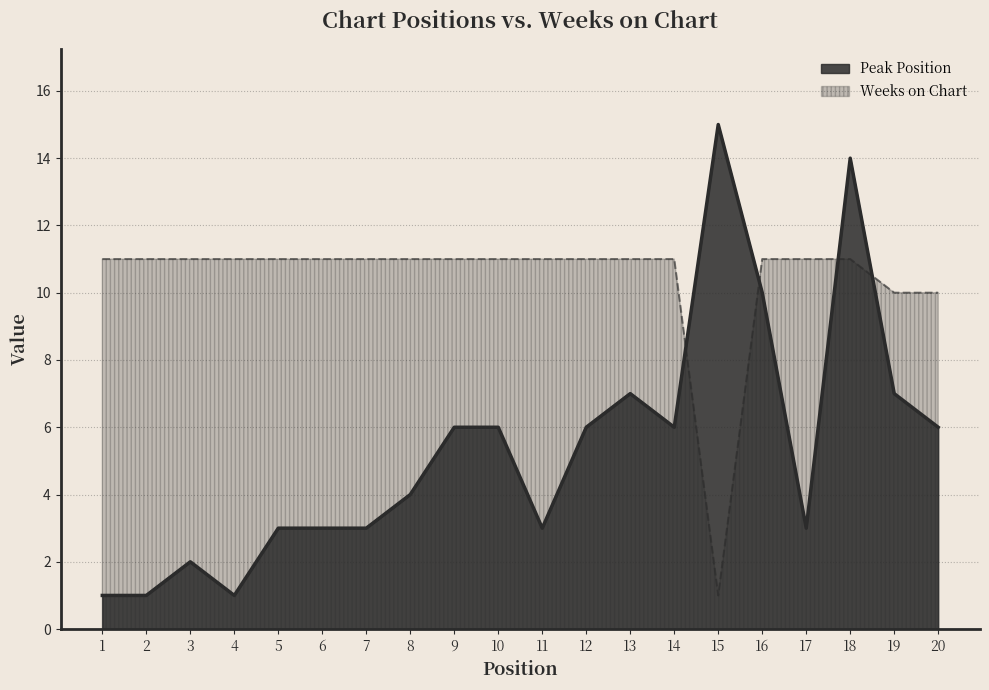

Where do Peak Position and Weeks on Chart first cross each other?

14 and 15